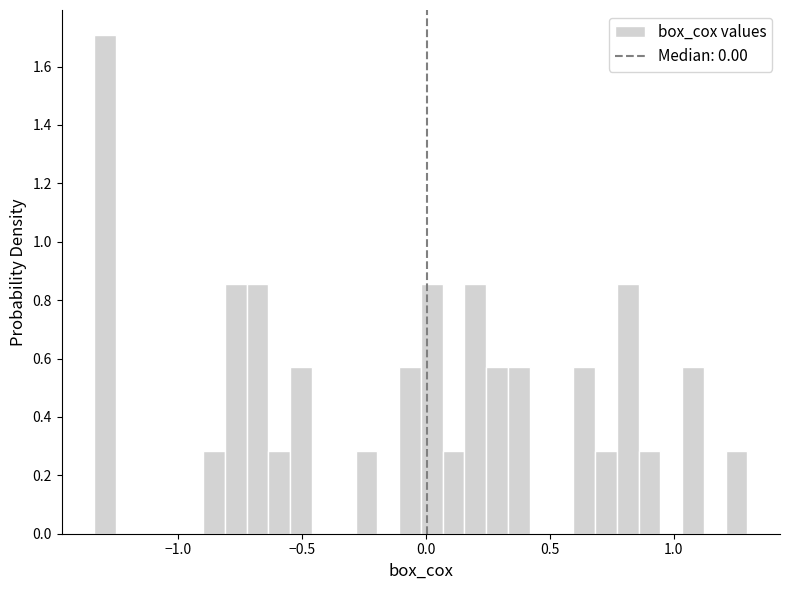

Read against the x-axis, roughly where is the centre of the tallest bar?

-1.30